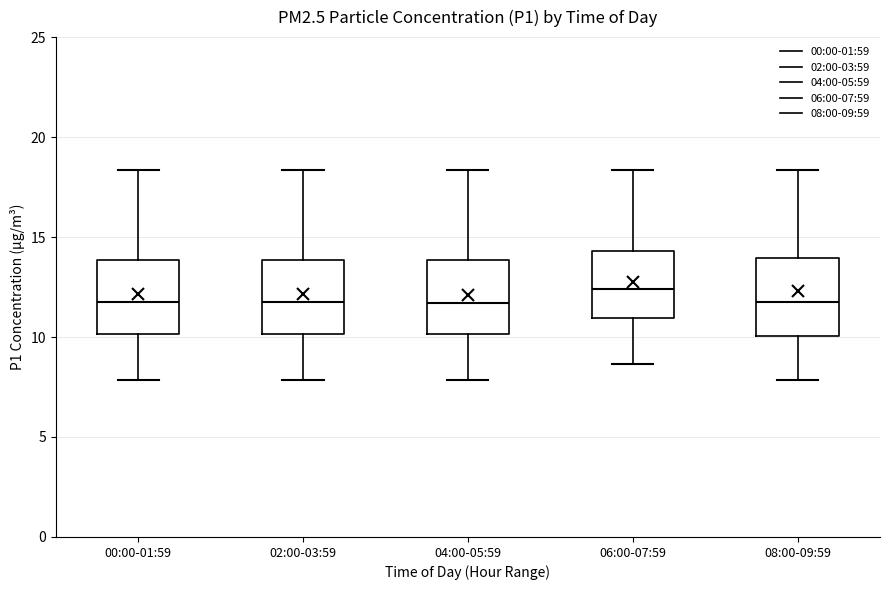

Reading left to right, read every box against the y-axis: the position of its median line, the range the box covers, and the ends of its whiskers. The values are not printed on the chart, so give them approximately, as read against the axis.

00:00-01:59: median 11.5, box 10.0 to 14.0, whiskers 8.0 to 18.5
02:00-03:59: median 11.5, box 10.0 to 14.0, whiskers 8.0 to 18.5
04:00-05:59: median 11.5, box 10.0 to 14.0, whiskers 8.0 to 18.5
06:00-07:59: median 12.5, box 11.0 to 14.5, whiskers 8.5 to 18.5
08:00-09:59: median 12.0, box 10.0 to 14.0, whiskers 8.0 to 18.5